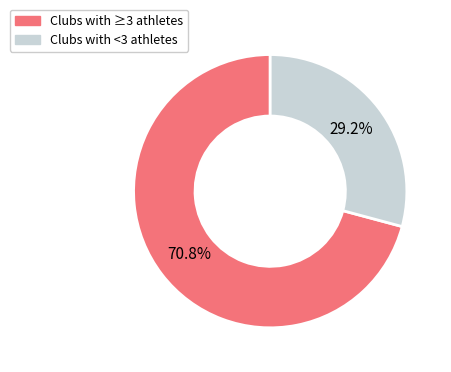

Does any single category account for the majority?

Yes